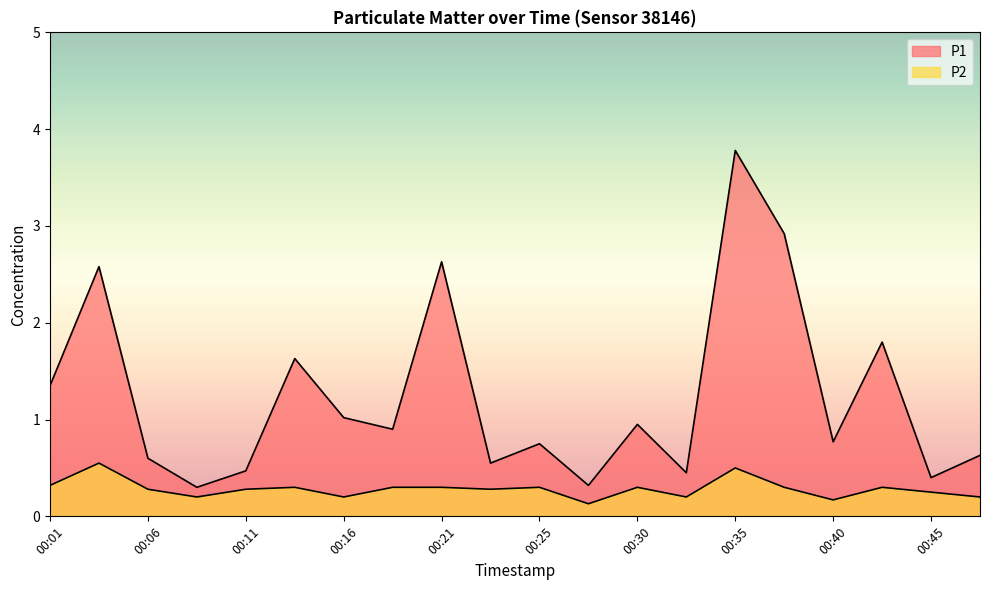

True or false: P1 and P2 intersect in this chart.

False